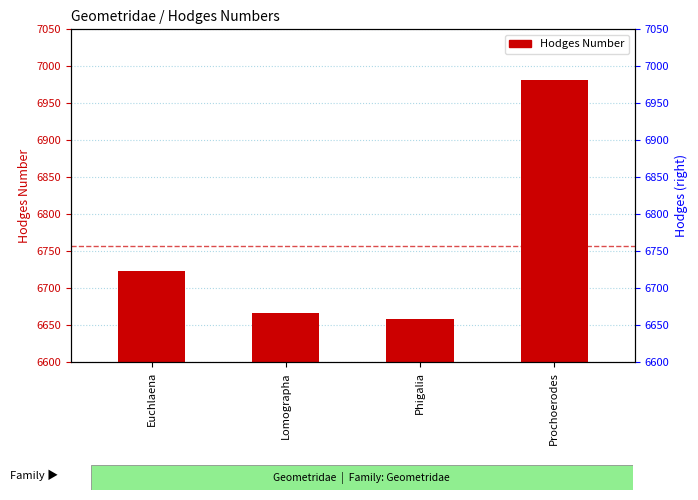

Rank the categories by value from lowest to highest.

Phigalia, Lomographa, Euchlaena, Prochoerodes